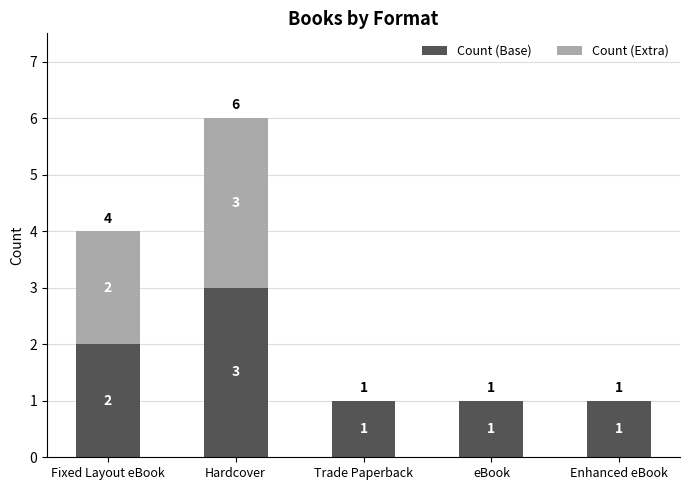

Where is Count (Base) nearest to the value 2?

Fixed Layout eBook